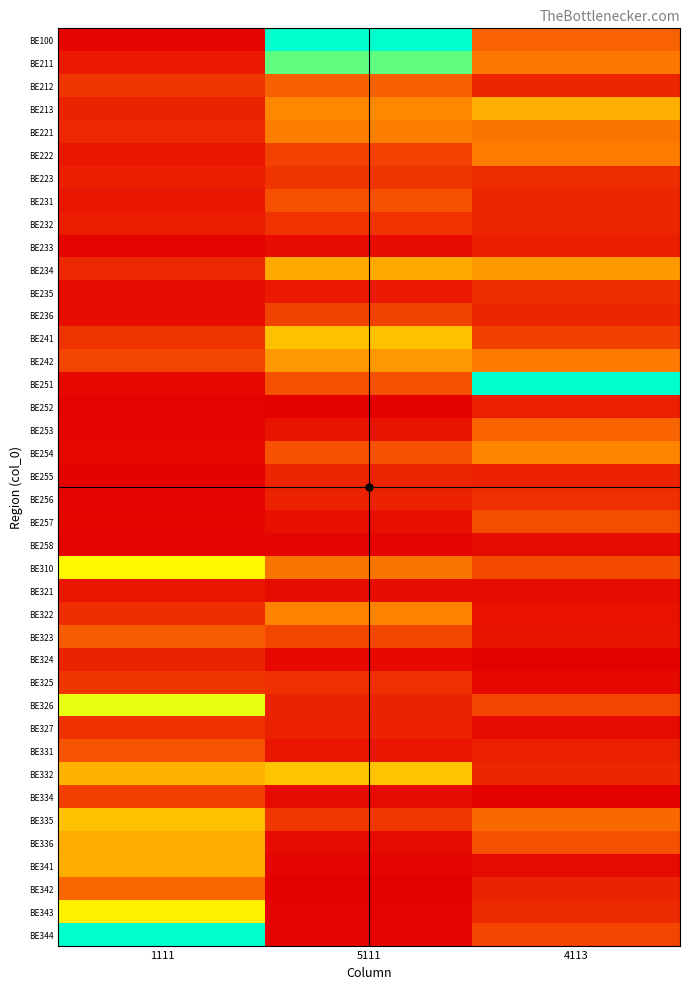

What is the greatest value displayed?

1.0